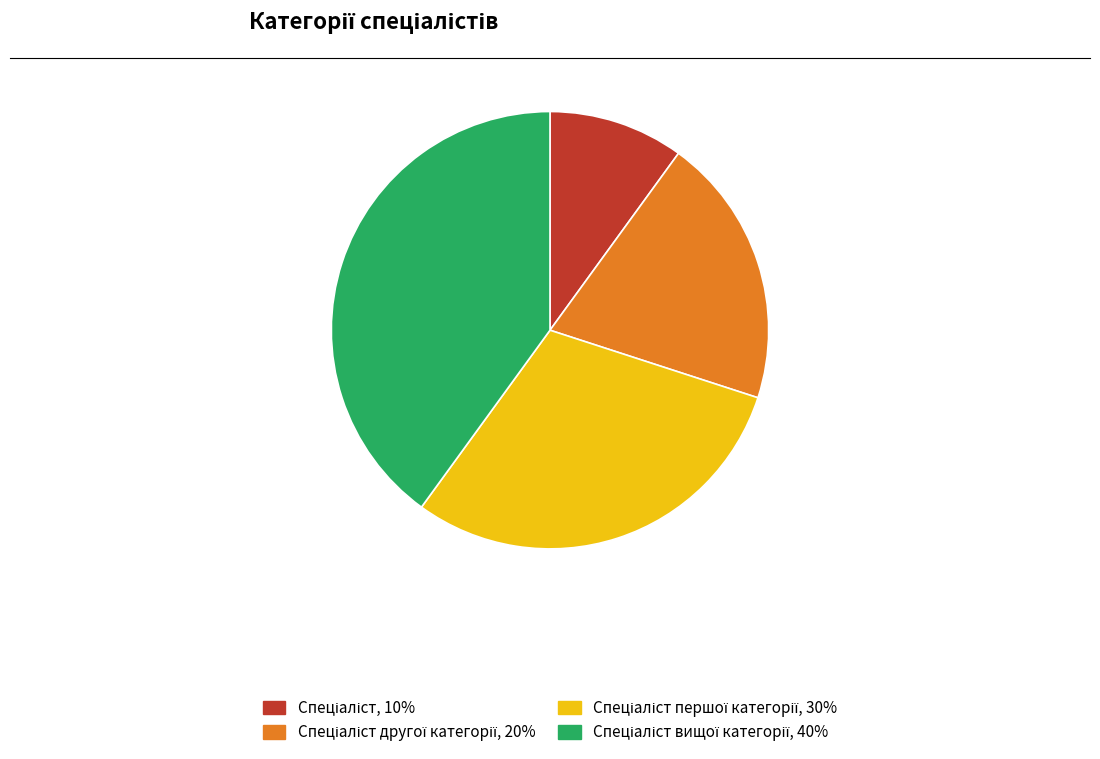

Is there a majority slice in this chart?

No